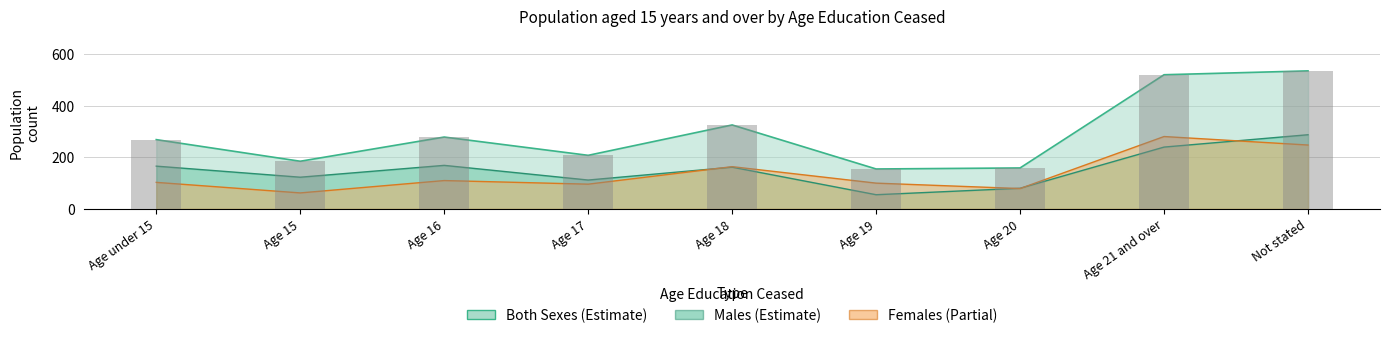

Does the chart contain any negative values?

No